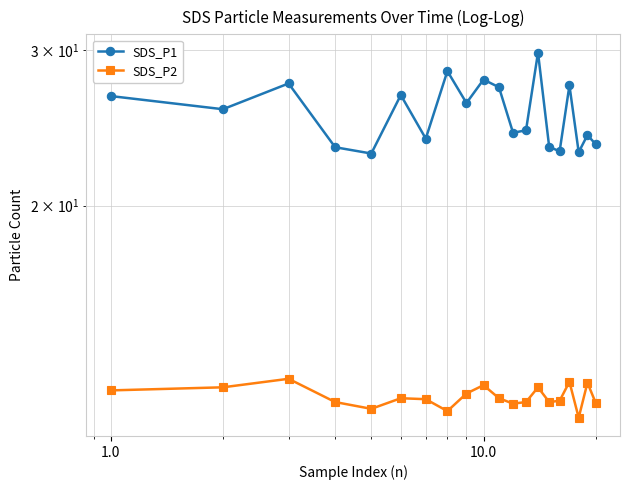

Which series has the largest range (max minus min)?

SDS_P1